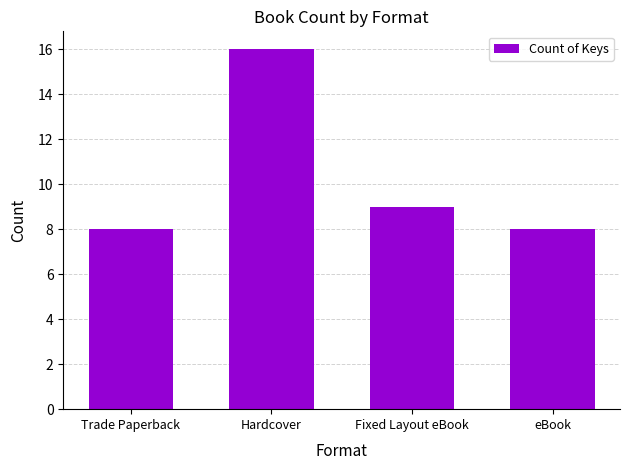

Where does the data first go above 9?

Hardcover